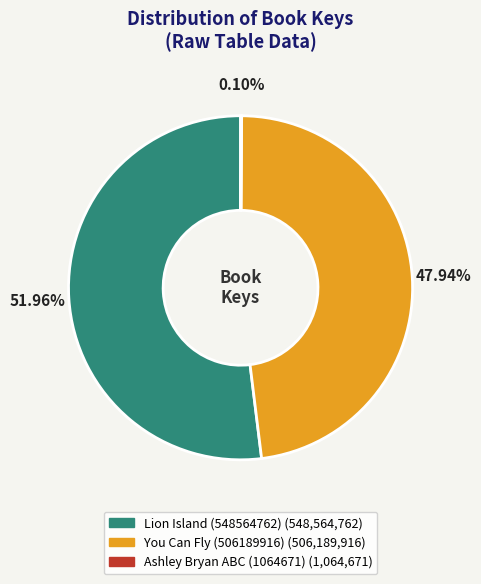

Is You Can Fly (506189916) the majority of the pie?

No